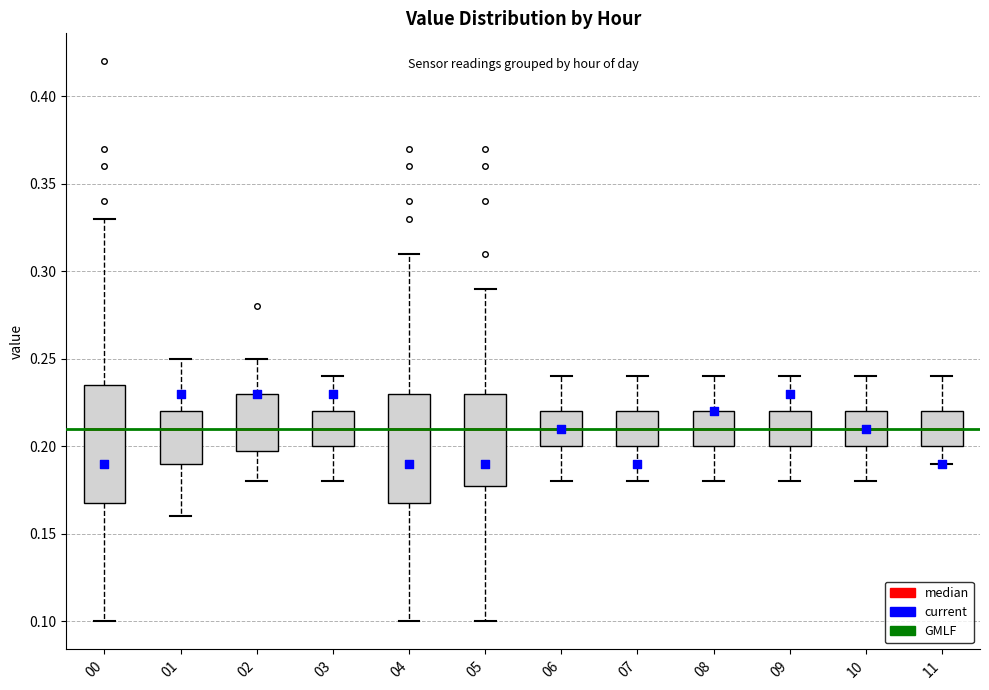

Comparing the boxes themselves (not the whiskers), which one is the tallest?

00